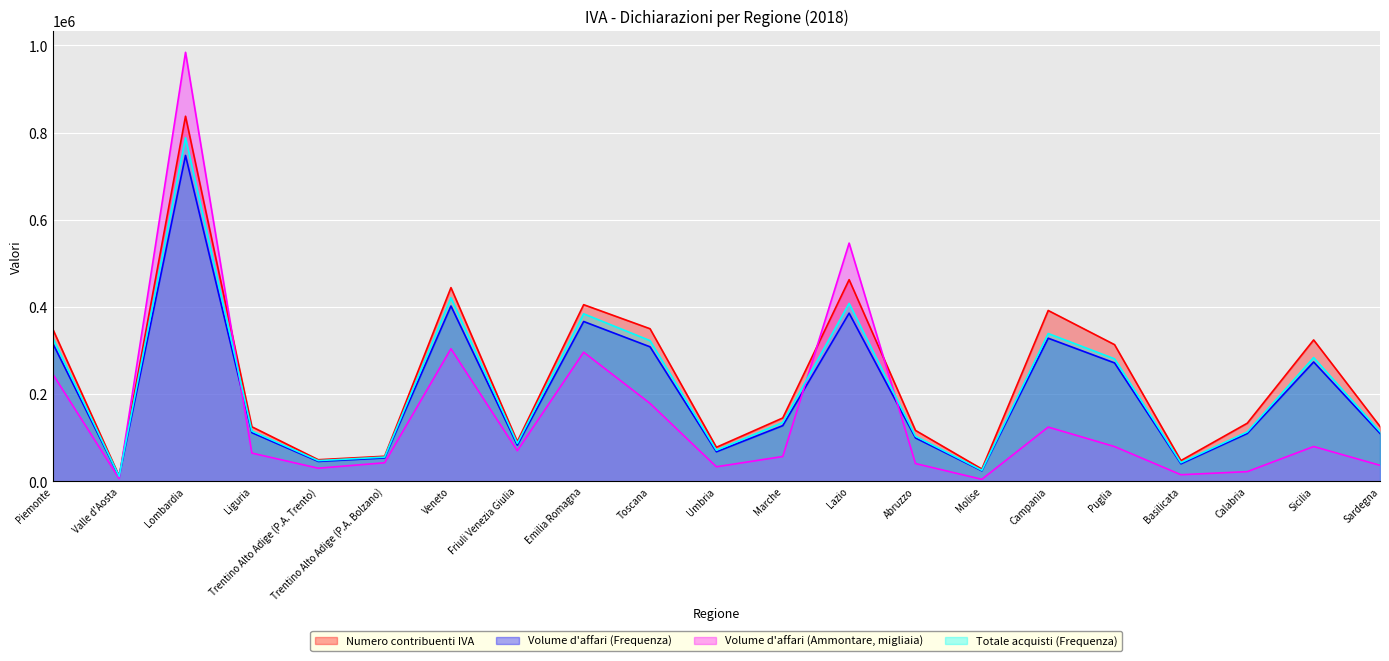

At which label is Numero contribuenti IVA closest to 424960?

Veneto